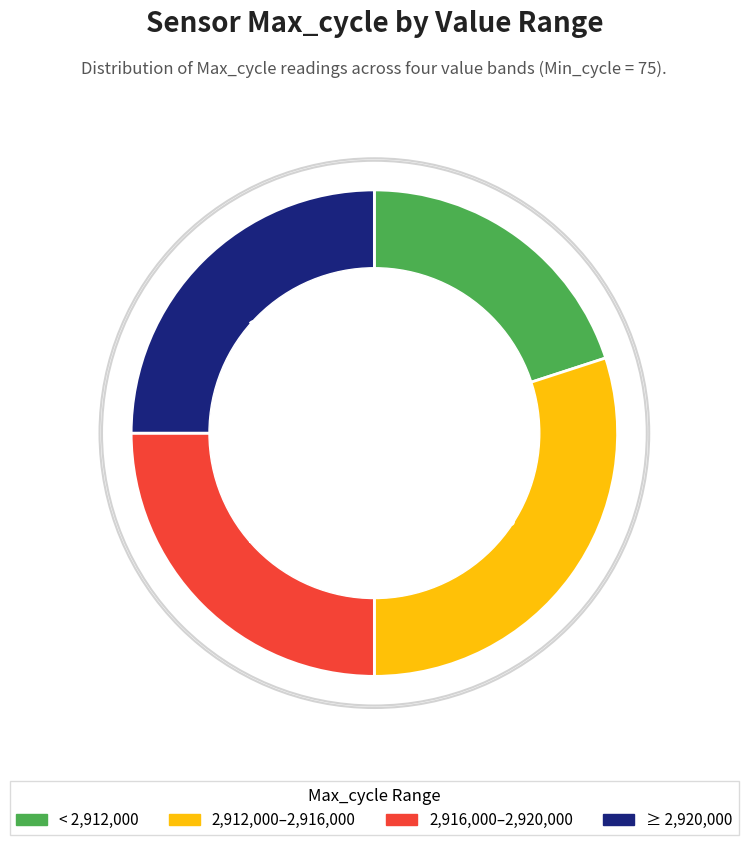

True or false: ≥ 2,920,000 accounts for 31% of the total.

False